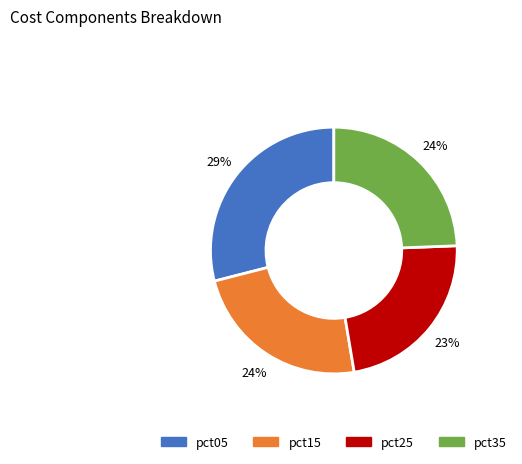

To the nearest percent, what is the average slice percentage?

25%